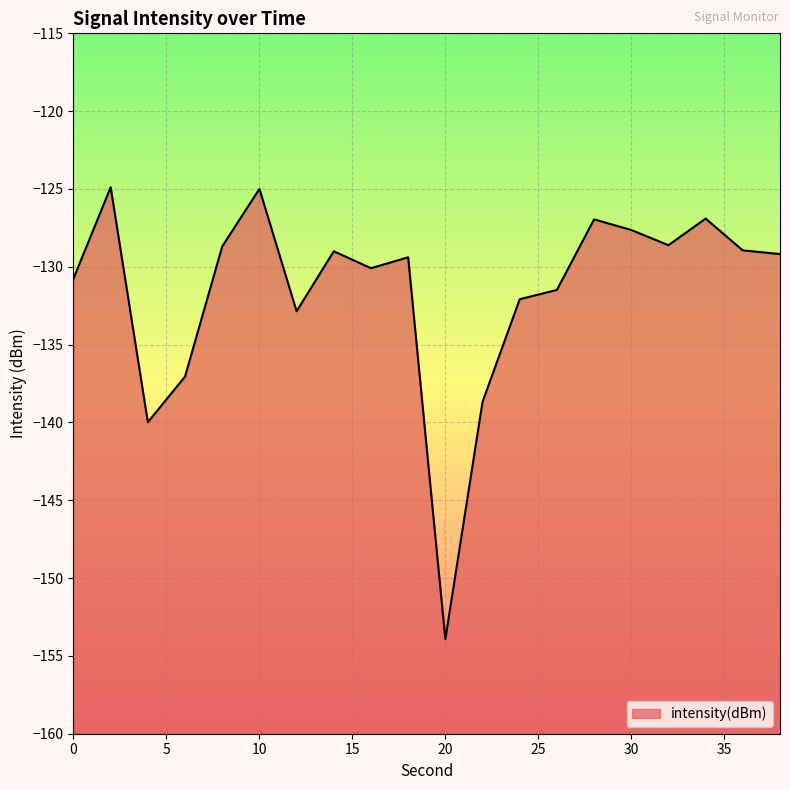

How many points are higher than both their immediate neighbors (excluding endpoints)?

6